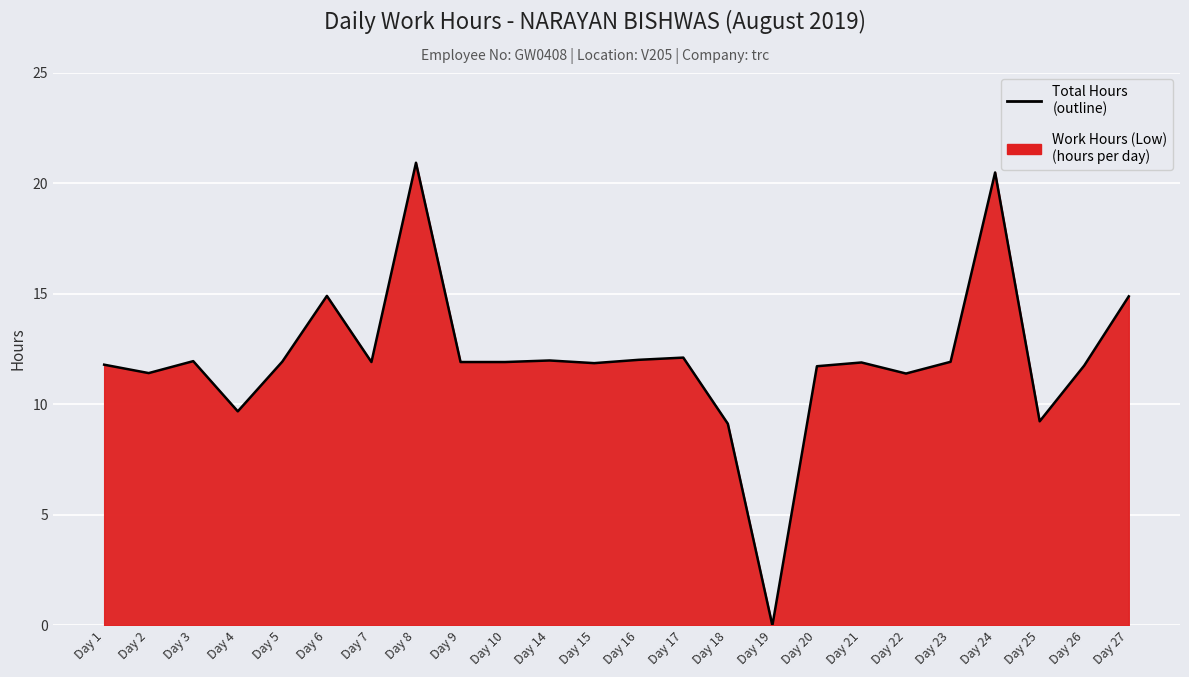

Rank the categories by value from highest to lowest.

Day 8, Day 24, Day 6, Day 27, Day 17, Day 16, Day 14, Day 3, Day 5, Day 23, Day 7, Day 9, Day 10, Day 21, Day 15, Day 1, Day 26, Day 20, Day 2, Day 22, Day 4, Day 25, Day 18, Day 19